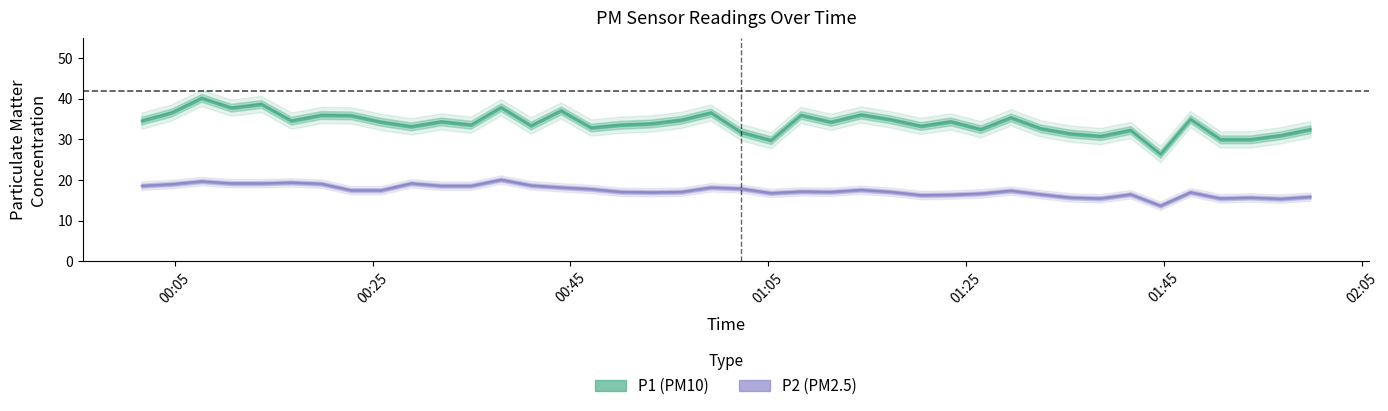

How many interior local valleys does the P1 series have?

12